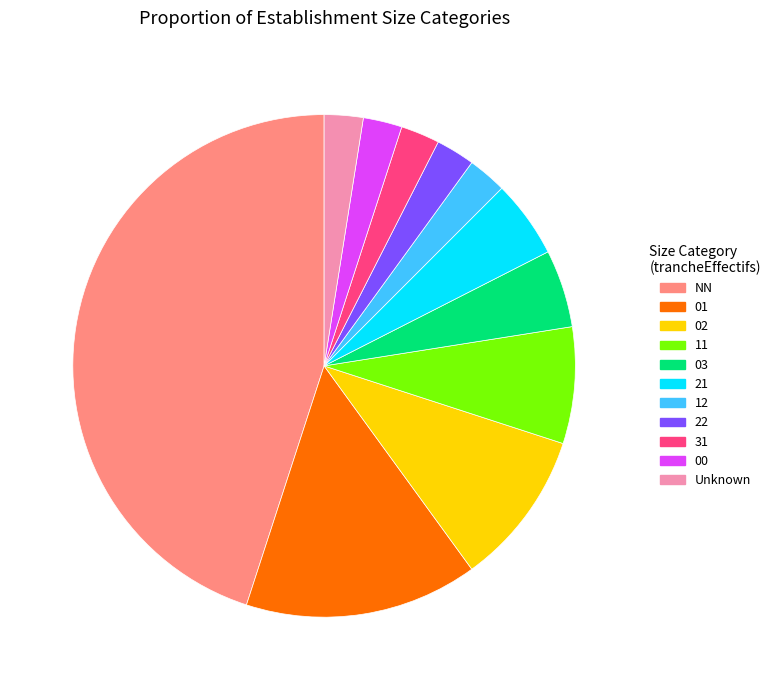

Is there any slice that represents more than half of the pie?

No